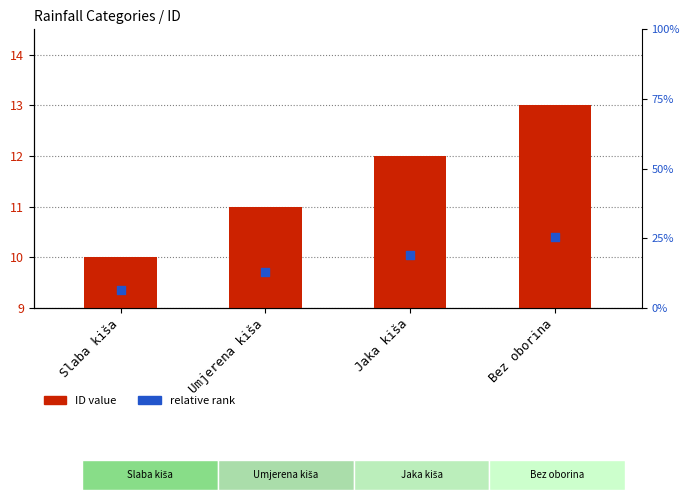

Which series reaches the maximum Y coordinate?

relative rank